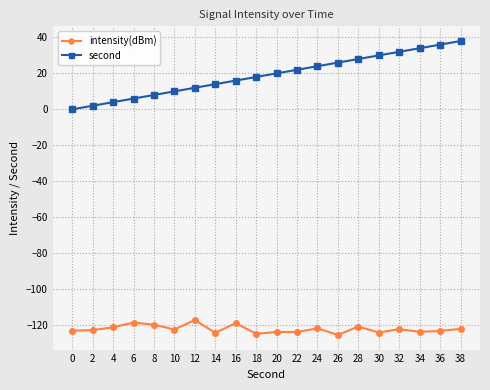

Which series has the largest total across all categories?

second